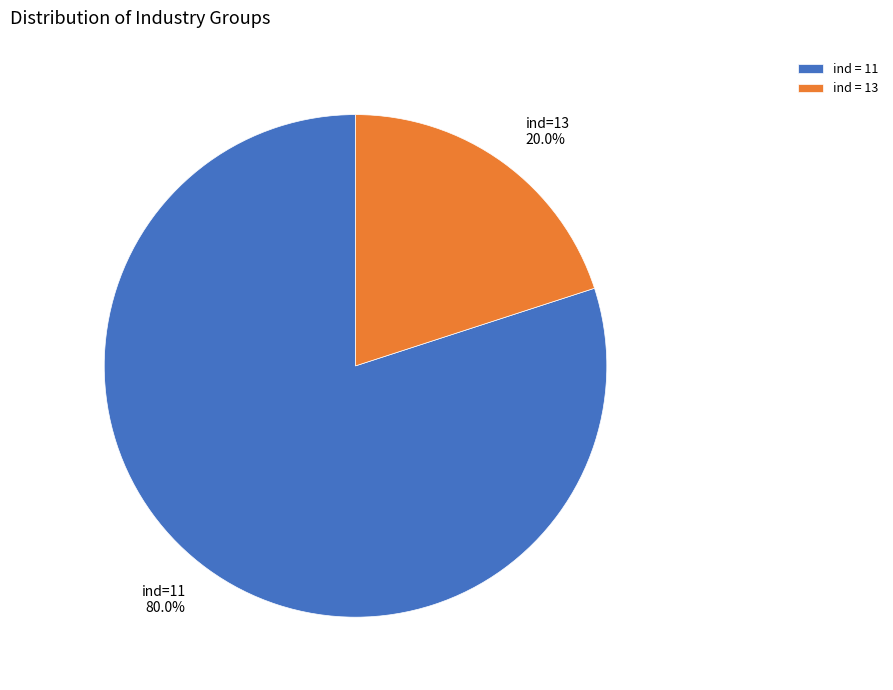

Between ind=11 80.0% and ind=13 20.0%, which is larger?

ind=11 80.0%